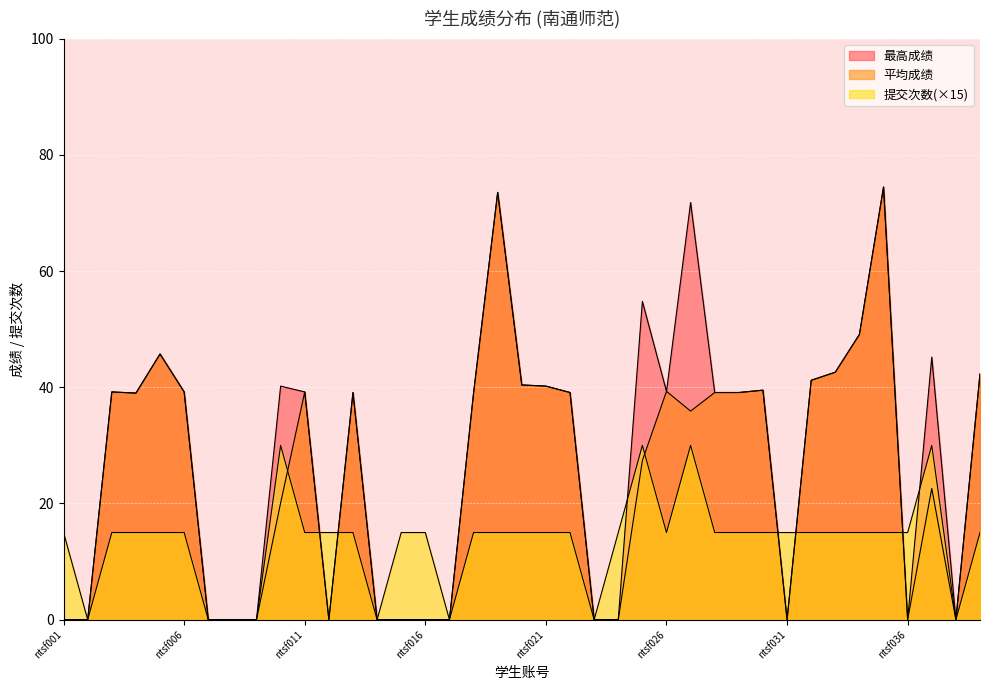

The 提交次数 series shows 15.0 at ntsf036. True or false?

True